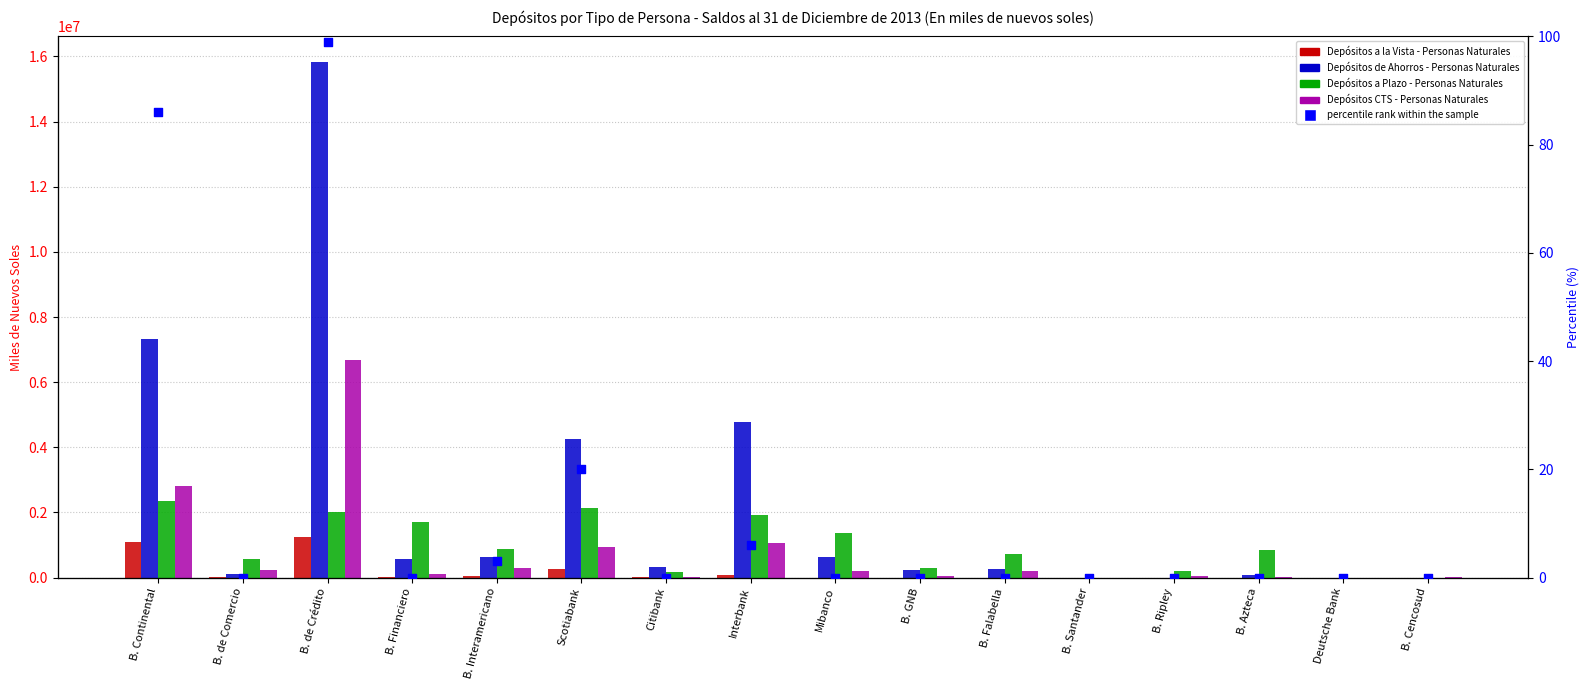

At how many categories does at least one series exceed 5211206?

2